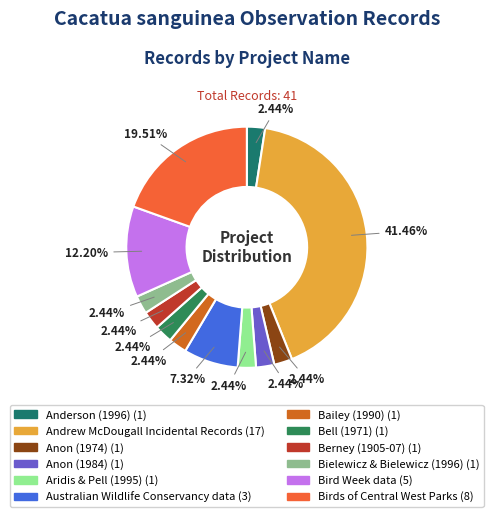

Do Birds of Central West Parks and Bird Week data together represent more than half of the pie?

No